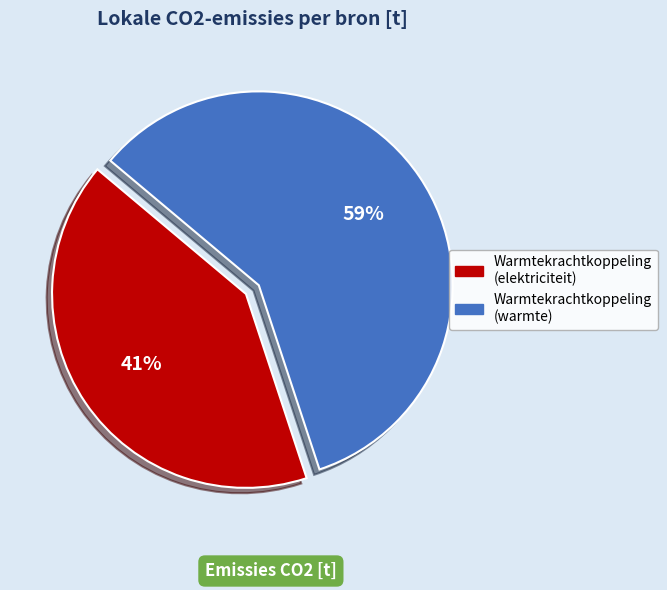

To the nearest percent, what is the average slice percentage?

50%